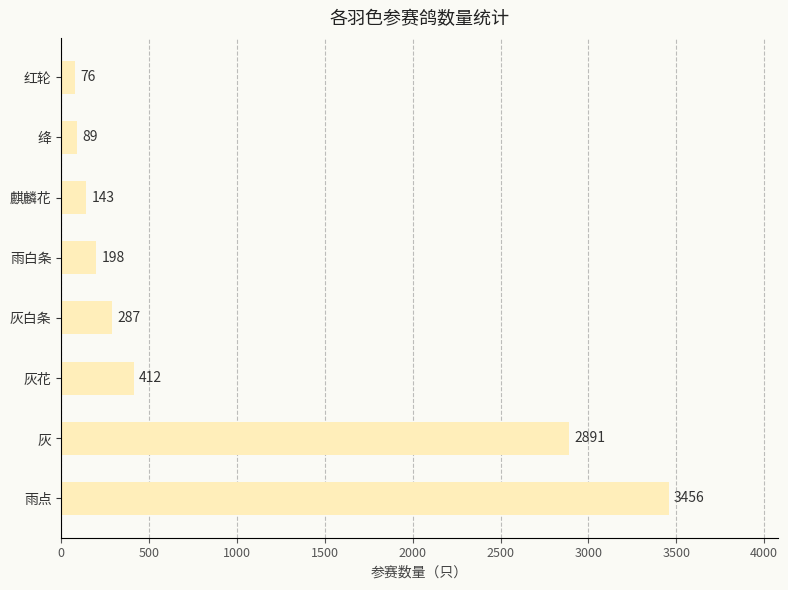

What is the change in value from 雨白条 to 绛?

-109